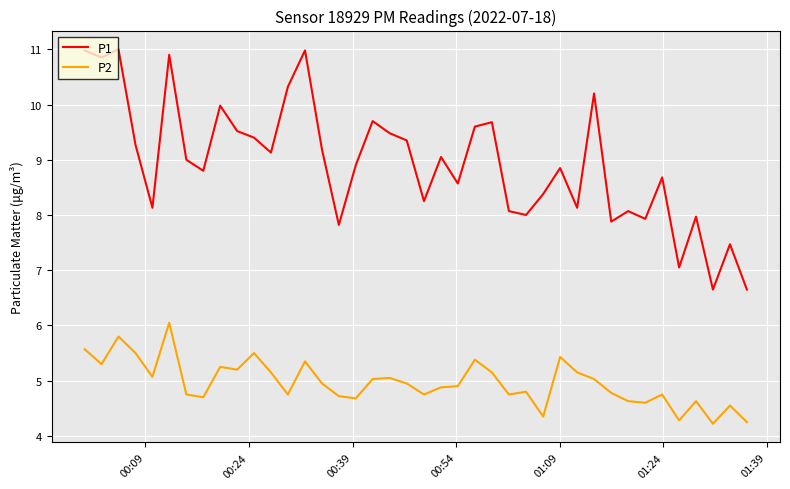

True or false: P1 and P2 intersect in this chart.

False